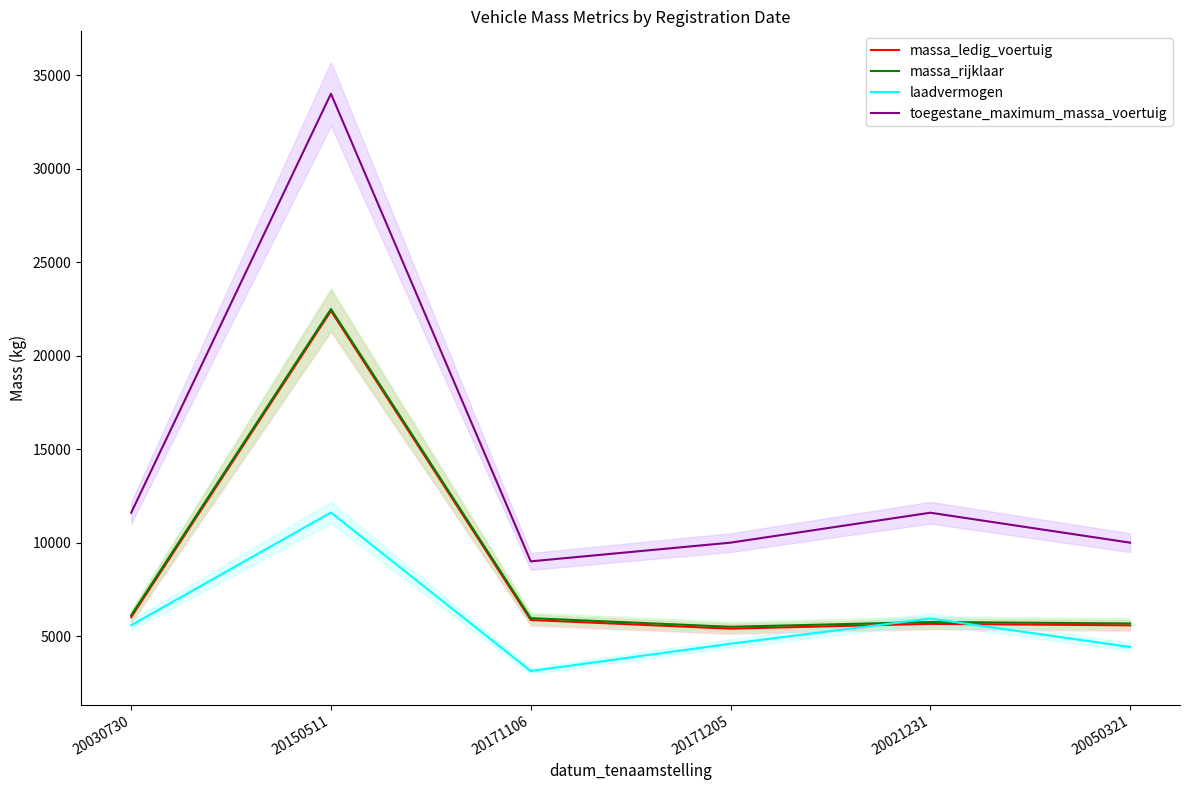

At which category does massa_ledig_voertuig reach its first local valley?

20171205